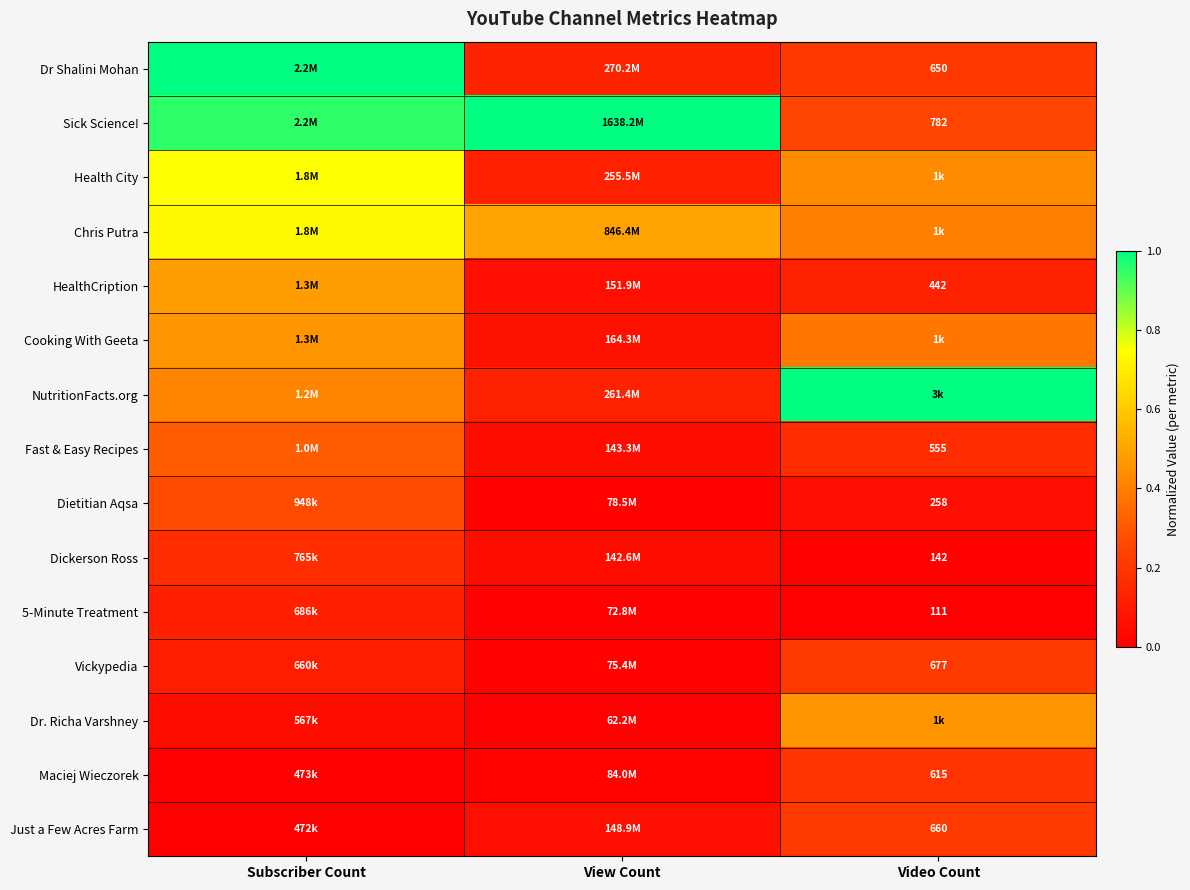

How many series are shown in this chart?

15